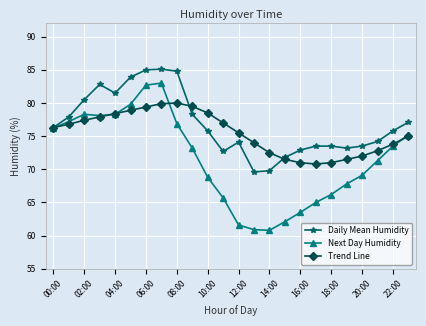

How many interior local valleys does the Next Day Humidity series have?

2